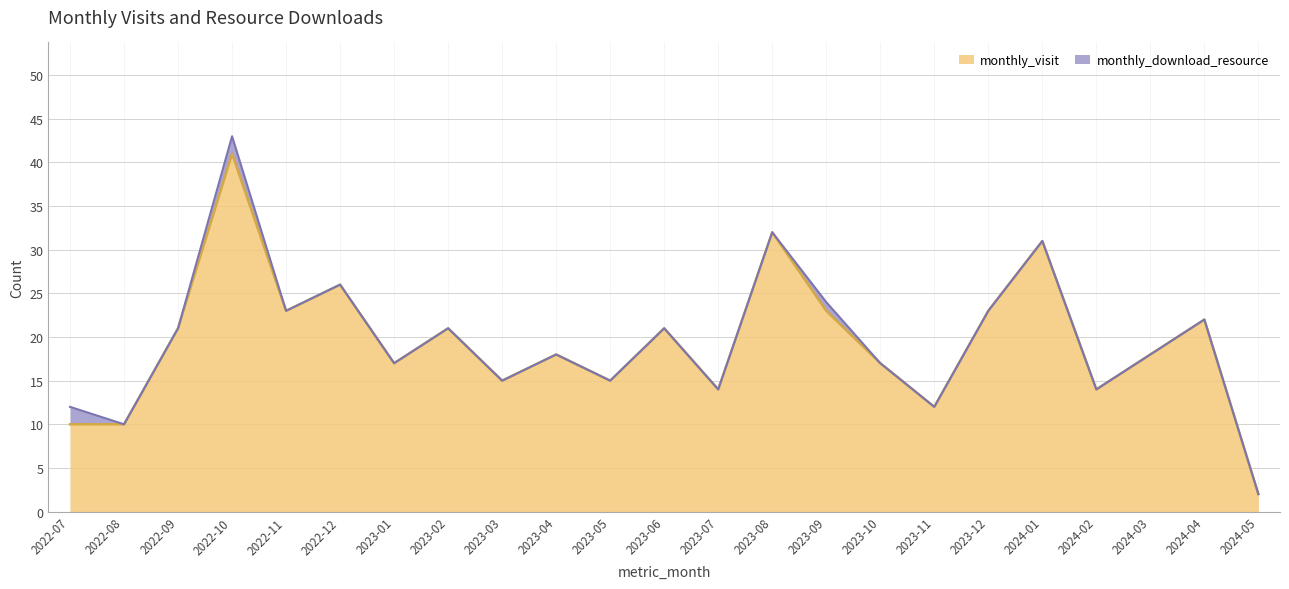

How many points are lower than both their immediate neighbors (excluding endpoints)?

7